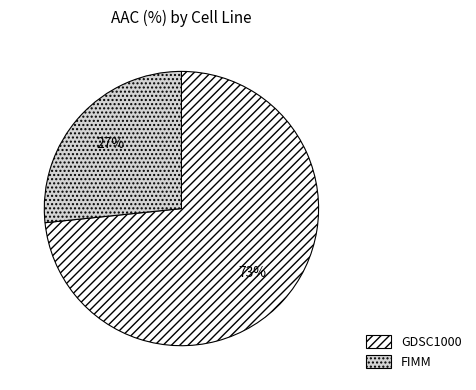

Which slice represents more than half of the pie?

GDSC1000